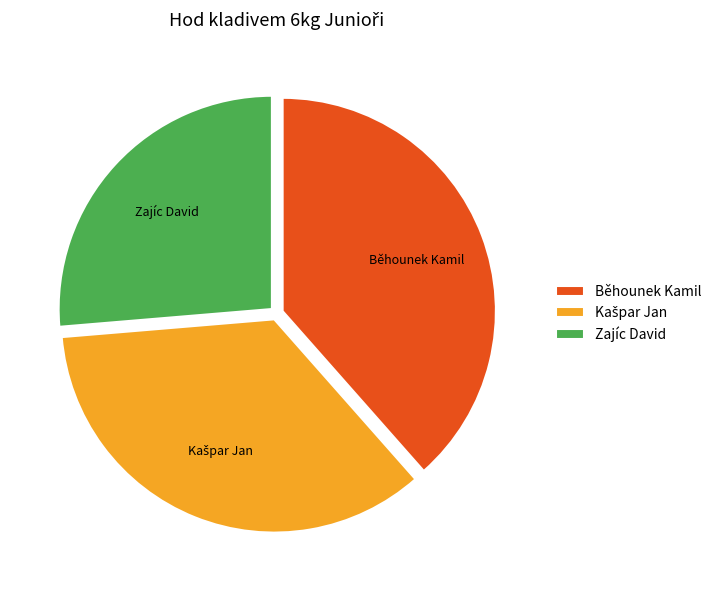

Is there any slice that represents more than half of the pie?

No